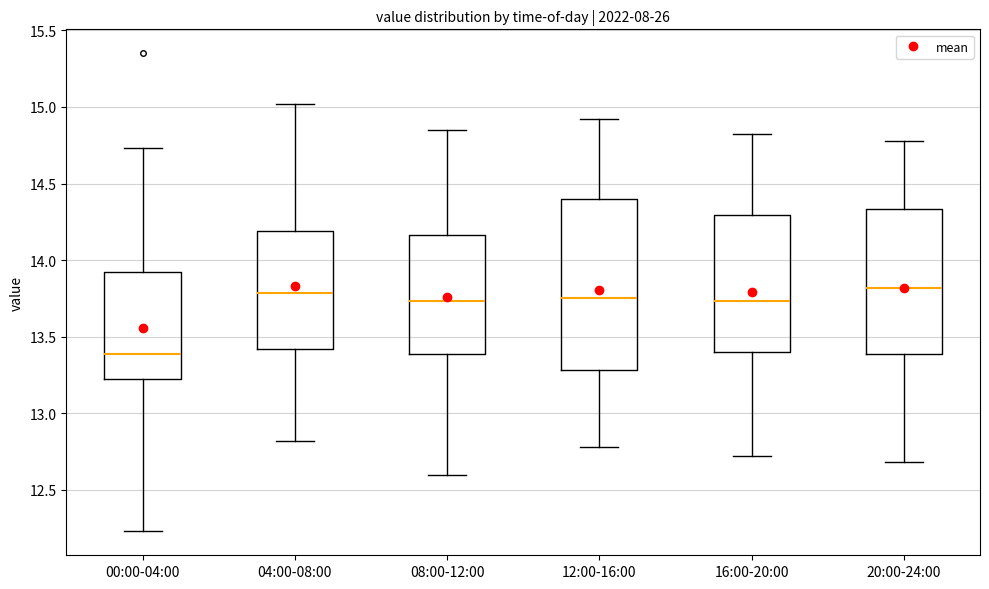

Reading left to right, transcribe this box plot: for each box, give where its median line is, the range the box spans, and where its two whiskers end, as read against the y-axis. The values are not printed on the chart, so give them approximately, as read against the axis.

00:00-04:00: median 13.40, box 13.20 to 13.90, whiskers 12.25 to 14.75
04:00-08:00: median 13.80, box 13.40 to 14.20, whiskers 12.80 to 15.00
08:00-12:00: median 13.75, box 13.40 to 14.15, whiskers 12.60 to 14.85
12:00-16:00: median 13.75, box 13.30 to 14.40, whiskers 12.80 to 14.90
16:00-20:00: median 13.75, box 13.40 to 14.30, whiskers 12.70 to 14.80
20:00-24:00: median 13.80, box 13.40 to 14.35, whiskers 12.70 to 14.80